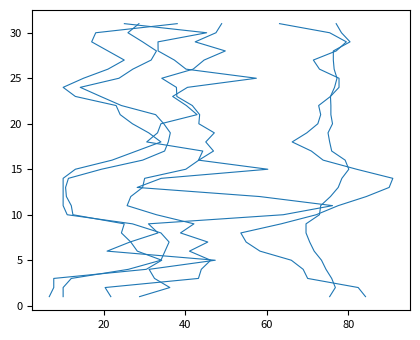

What is the maximum value for WIND RUN?

31